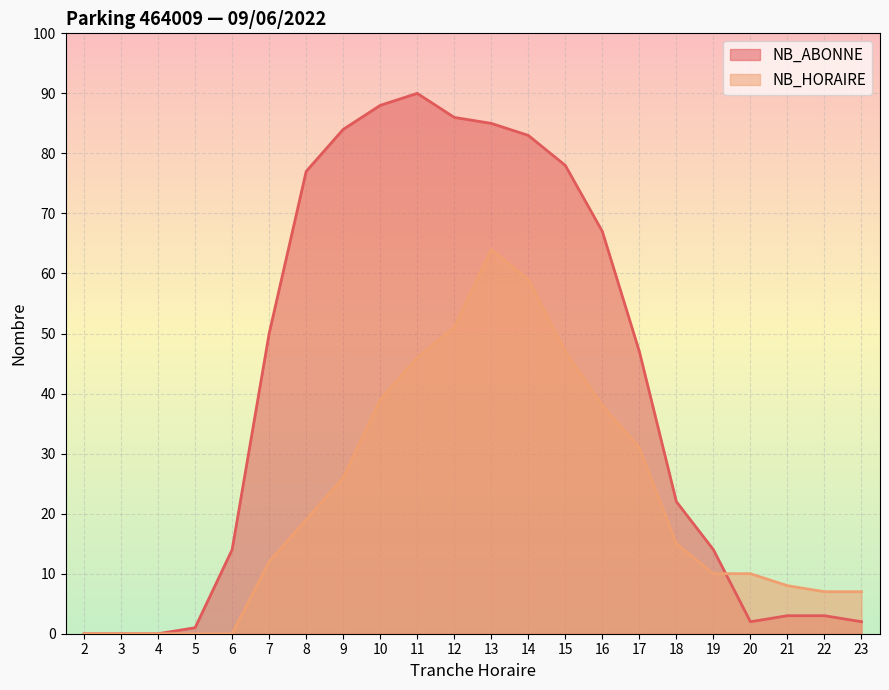

Where is the first local maximum for NB_HORAIRE?

13